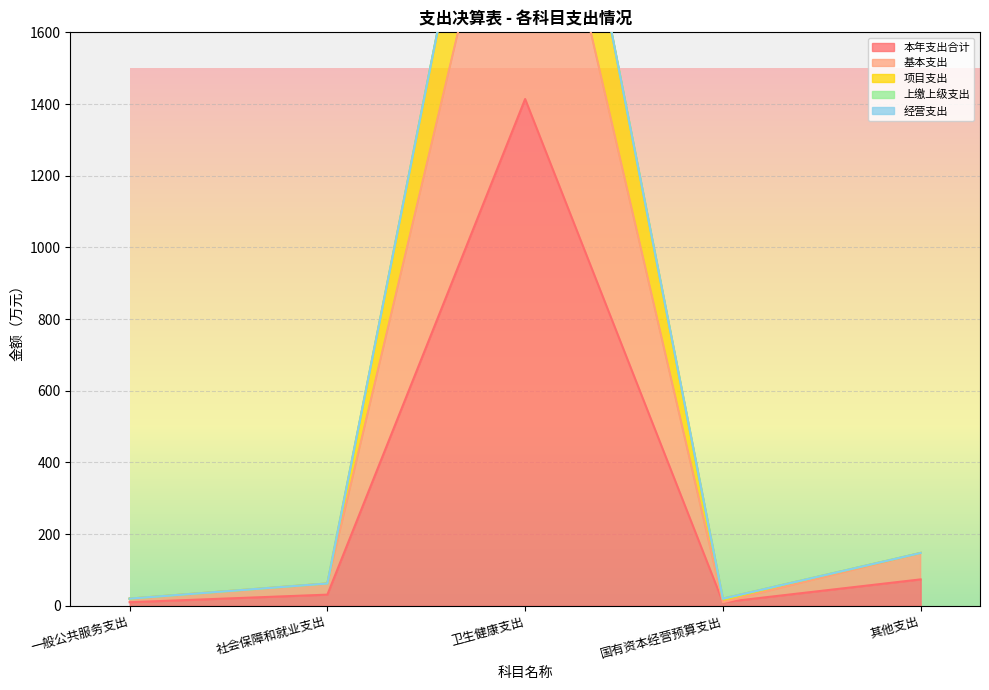

True or false: 项目支出 and 本年支出合计 intersect in this chart.

False